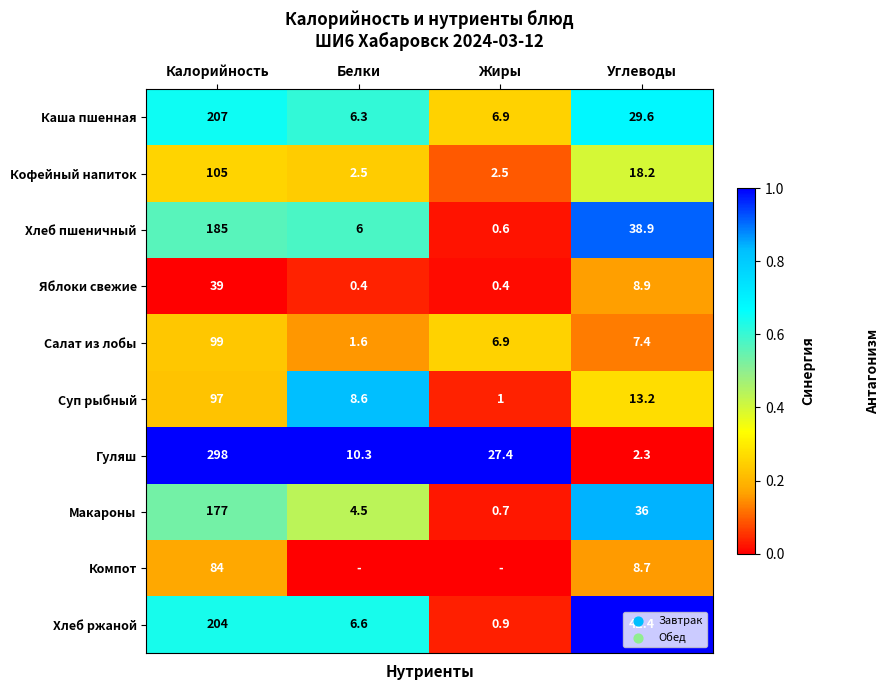

What is the minimum value for Хлеб ржаной?

0.9